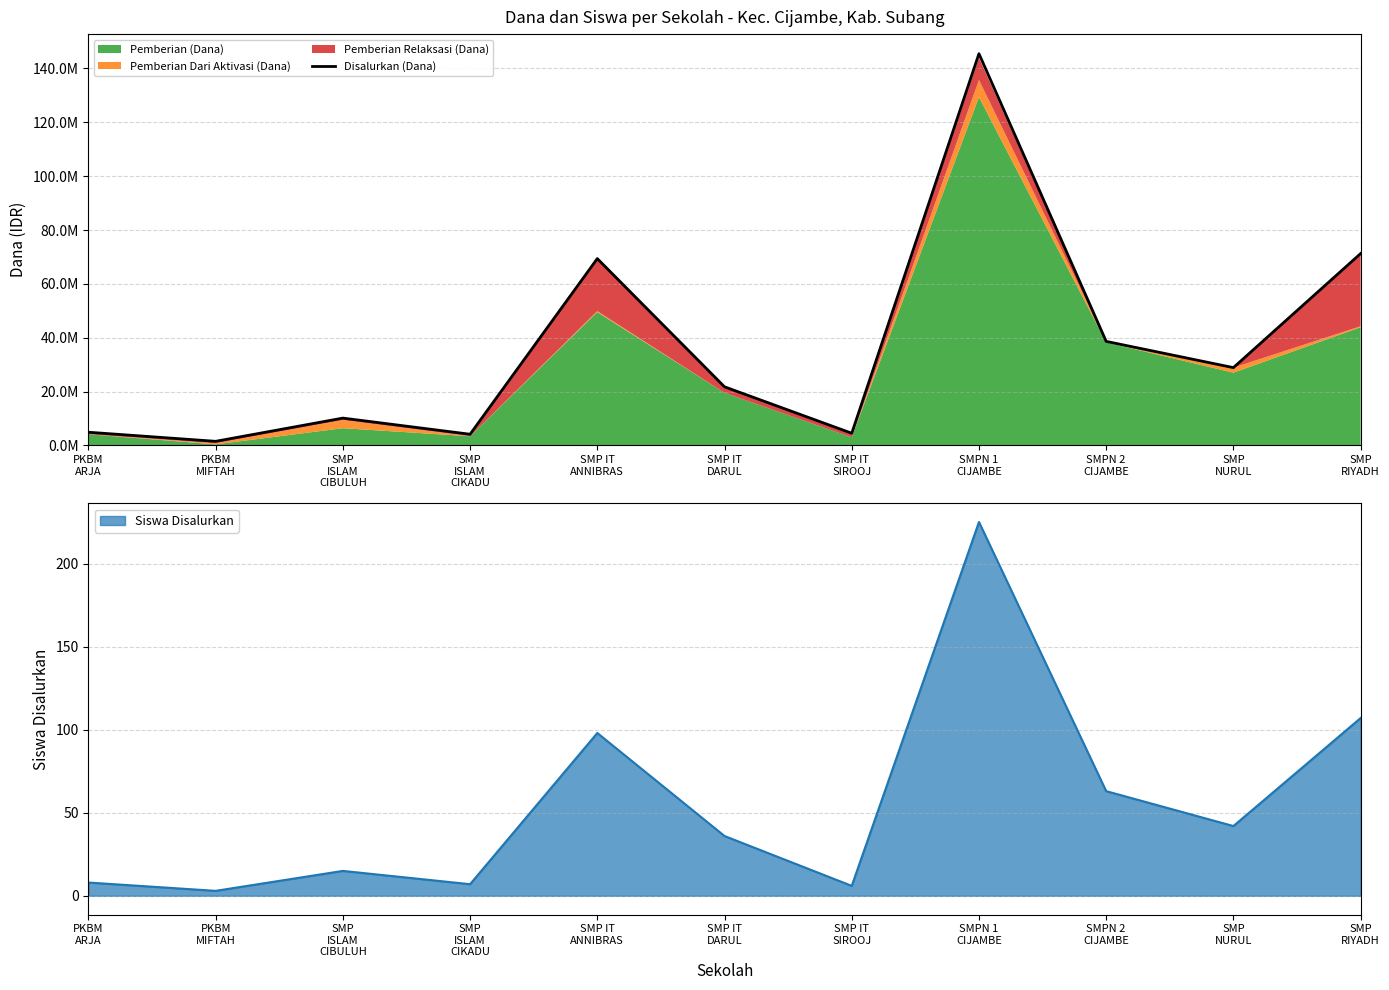

Does the chart have visible grid lines?

Yes